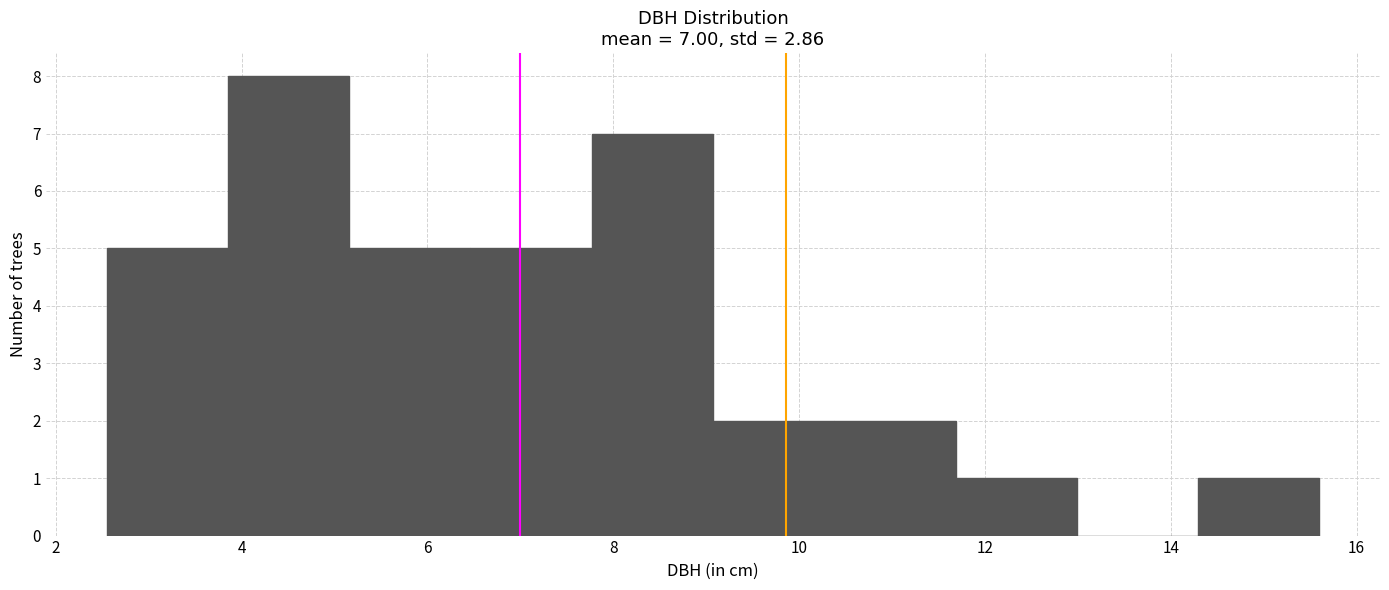

Over which range of the x-axis is the bar tallest?

3.8 to 5.2